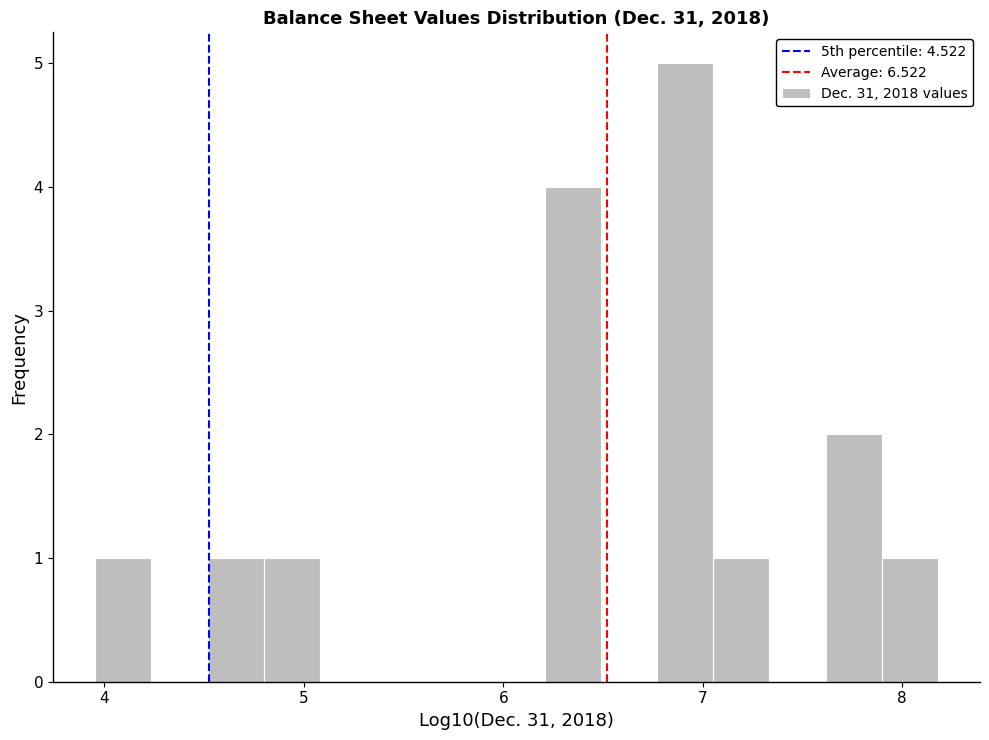

Around what value on the x-axis is the tallest bar? Give the approximate position of its centre, as read against the axis.

6.9